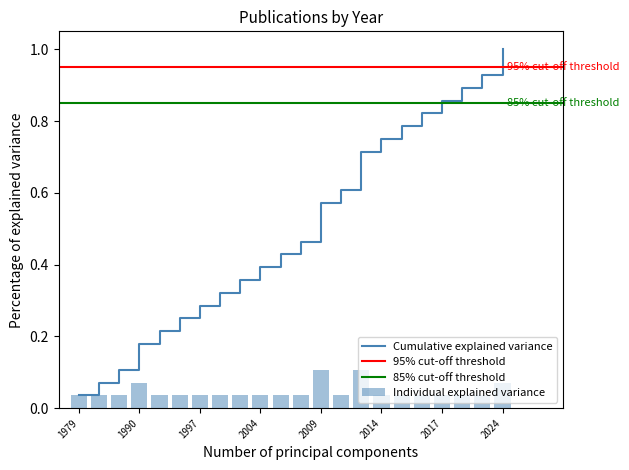

Which category has the lowest value in the Cumulative explained variance series?

1979